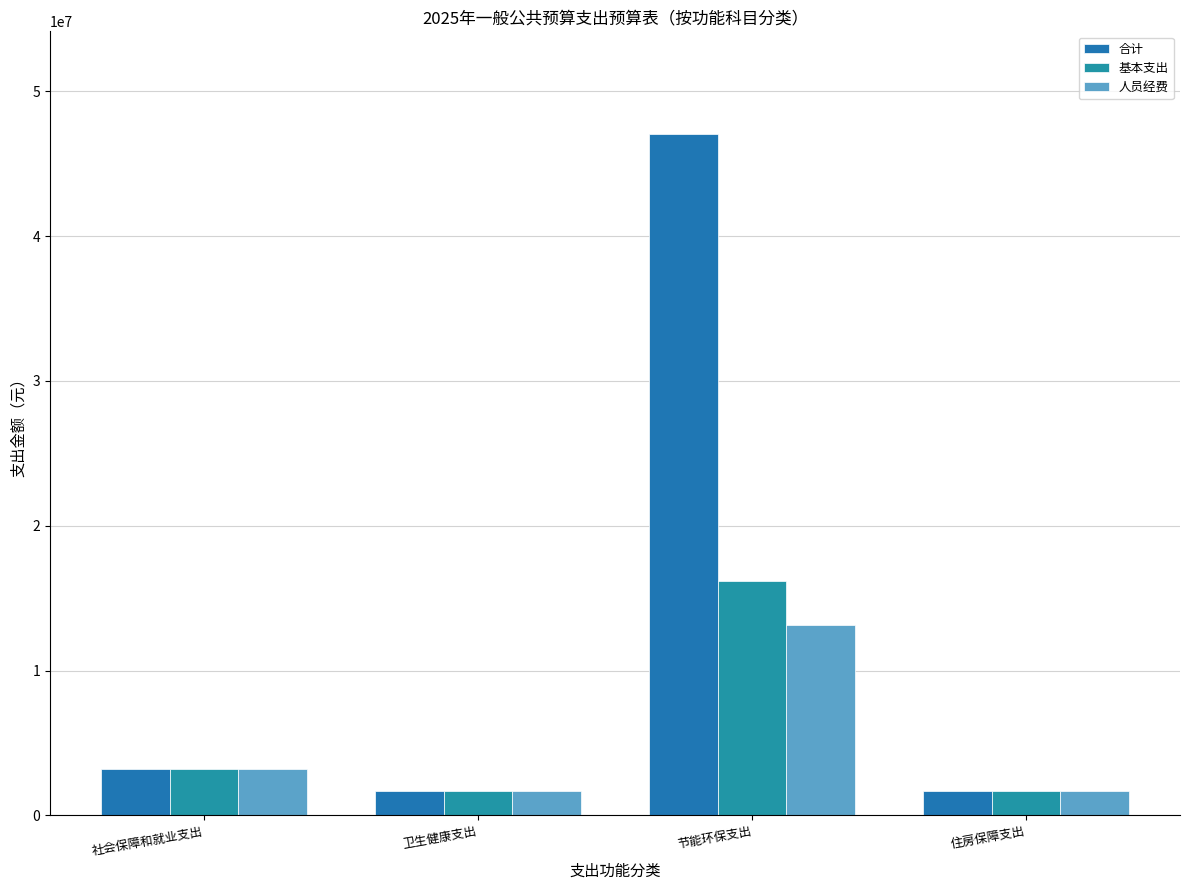

Reading left to right, what are all the values shown in this chart?

合计: 社会保障和就业支出=3224793.0	卫生健康支出=1665041.0	节能环保支出=47083475.1	住房保障支出=1669644.0
基本支出: 社会保障和就业支出=3224793.0	卫生健康支出=1665041.0	节能环保支出=16169175.1	住房保障支出=1669644.0
人员经费: 社会保障和就业支出=3195993.0	卫生健康支出=1665041.0	节能环保支出=13114474.0	住房保障支出=1669644.0